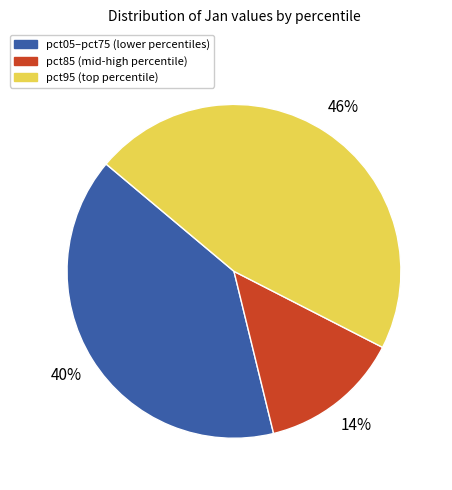

Is there any slice that represents more than half of the pie?

No